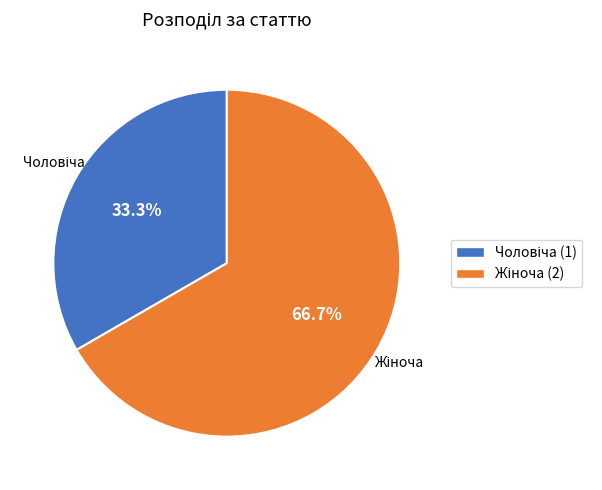

To the nearest percent, what is the difference between the largest and smallest slice percentages?

33%